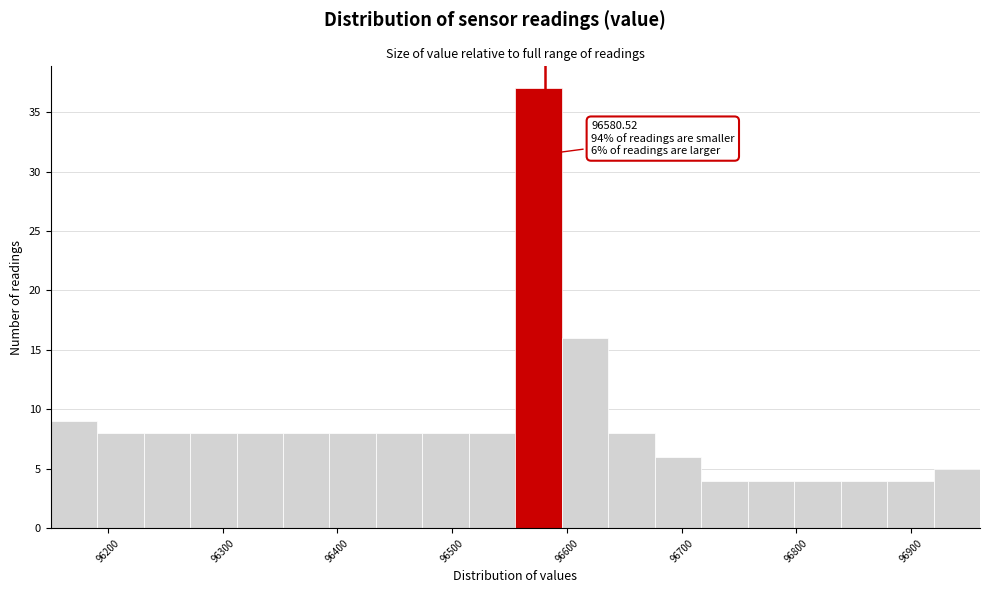

Which range on the x-axis has the tallest bar?

96560 to 96600